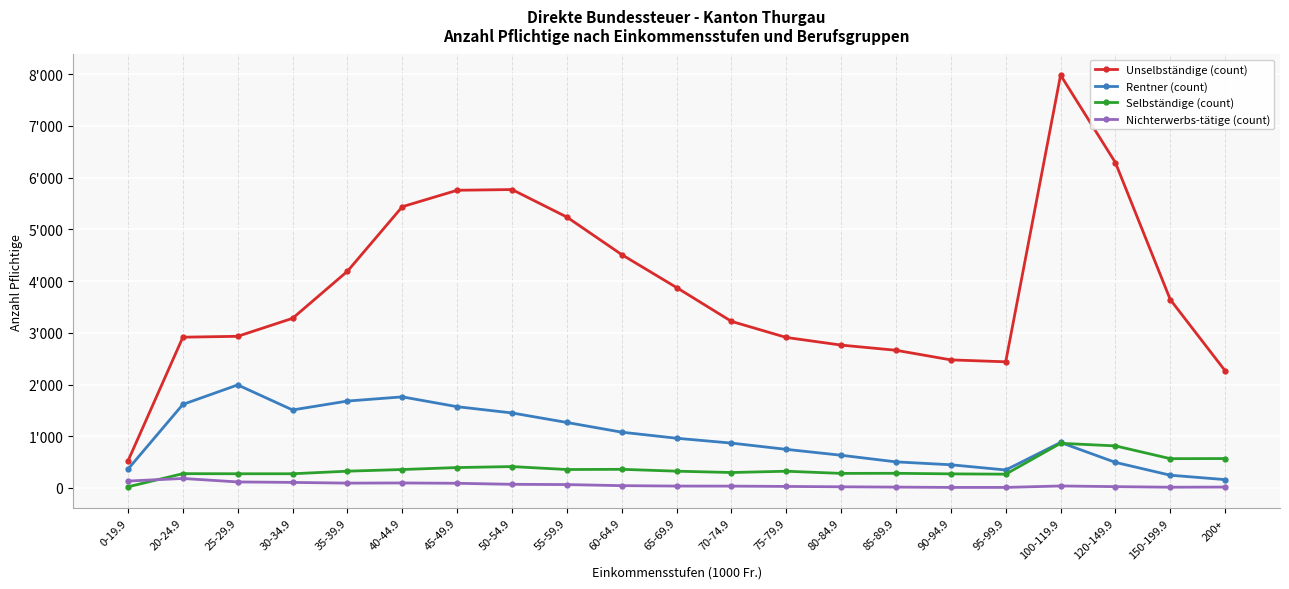

Is this an area chart (filled region under the line)?

No